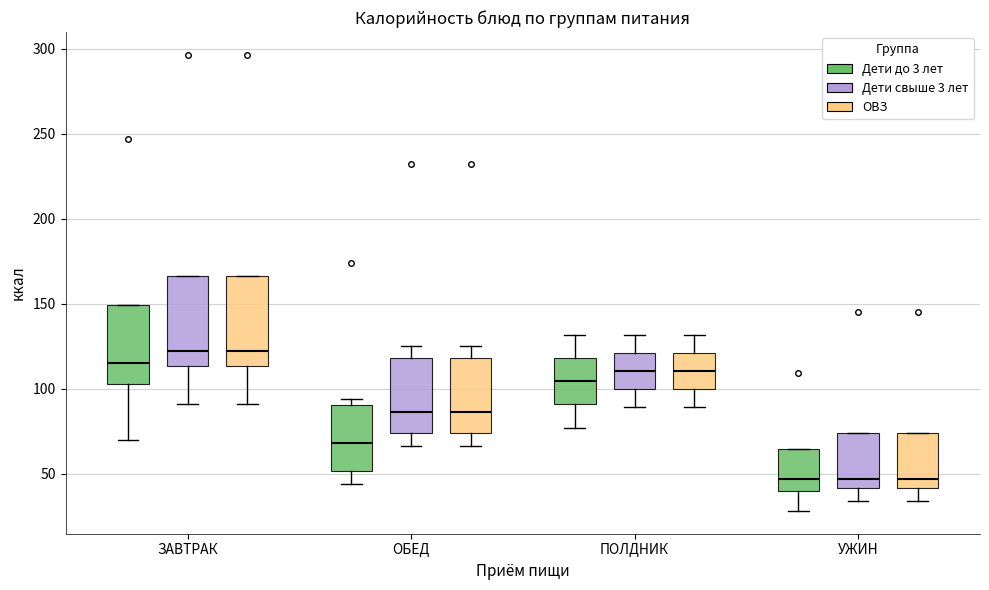

Reading left to right, transcribe this box plot: for each box, give where its median line is, the range the box spans, and where its two whiskers end, as read against the y-axis. The values are not printed on the chart, so give them approximately, as read against the axis.

ЗАВТРАК (Дети до 3 лет): median 115, box 100 to 150, whiskers 70 to 150
ЗАВТРАК (Дети свыше 3 лет): median 120, box 115 to 165, whiskers 90 to 165
ЗАВТРАК (ОВЗ): median 120, box 115 to 165, whiskers 90 to 165
ОБЕД (Дети до 3 лет): median 70, box 50 to 90, whiskers 45 to 95
ОБЕД (Дети свыше 3 лет): median 85, box 75 to 120, whiskers 65 to 125
ОБЕД (ОВЗ): median 85, box 75 to 120, whiskers 65 to 125
ПОЛДНИК (Дети до 3 лет): median 105, box 90 to 120, whiskers 75 to 130
ПОЛДНИК (Дети свыше 3 лет): median 110, box 100 to 120, whiskers 90 to 130
ПОЛДНИК (ОВЗ): median 110, box 100 to 120, whiskers 90 to 130
УЖИН (Дети до 3 лет): median 45, box 40 to 65, whiskers 30 to 65
УЖИН (Дети свыше 3 лет): median 45, box 40 to 75, whiskers 35 to 75
УЖИН (ОВЗ): median 45, box 40 to 75, whiskers 35 to 75